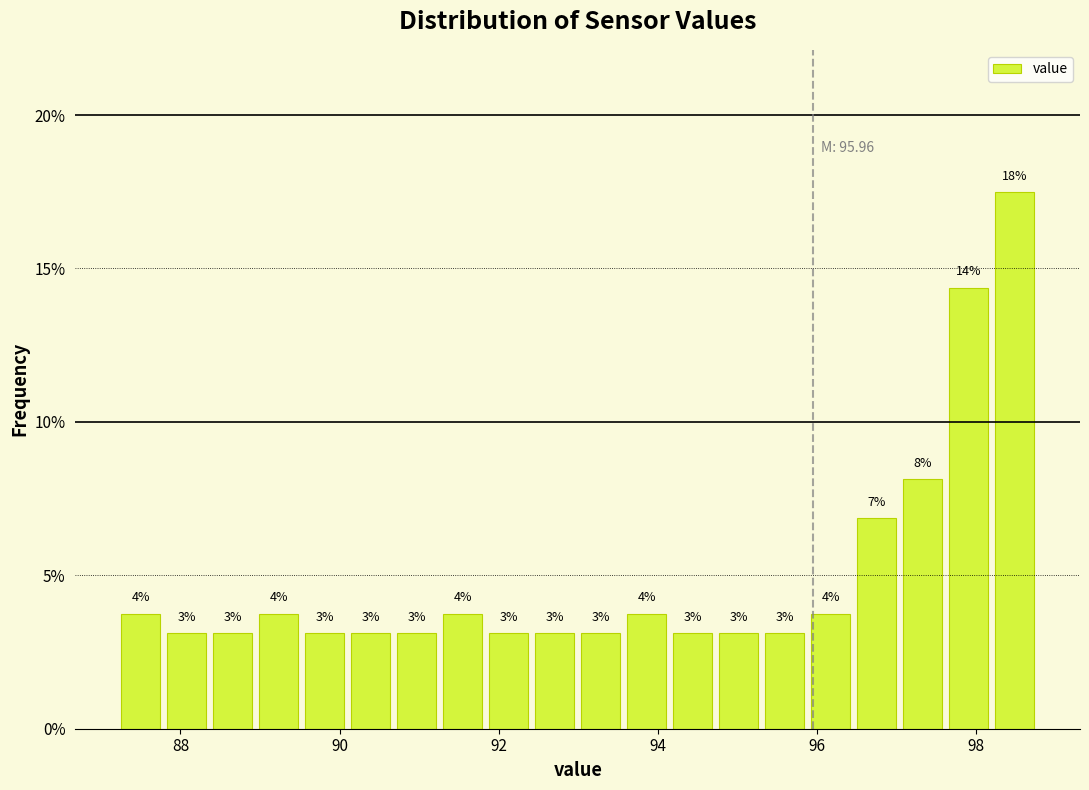

Around what value on the x-axis is the tallest bar? Give the approximate position of its centre, as read against the axis.

98.4